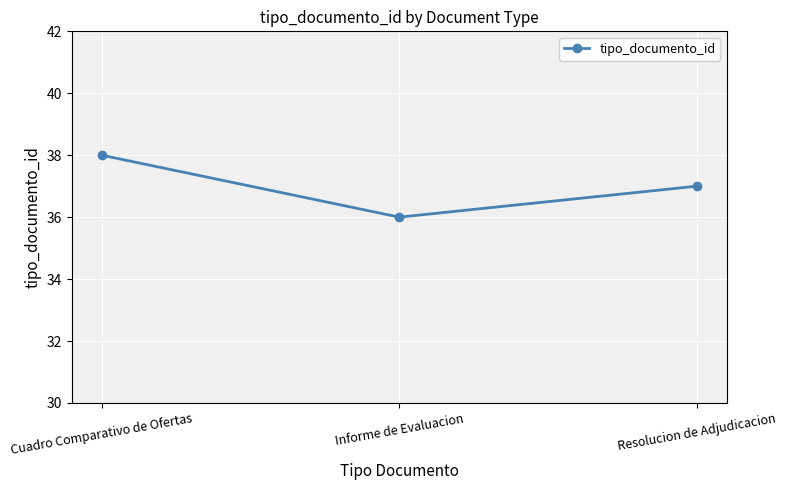

What is the ratio of the value at Informe de Evaluacion to the value at Cuadro Comparativo de Ofertas?

0.9